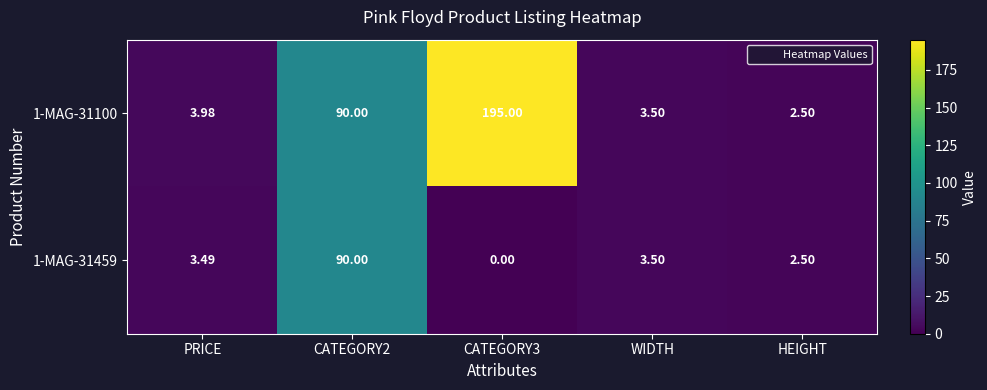

Which label corresponds to the largest value in the chart?

CATEGORY3